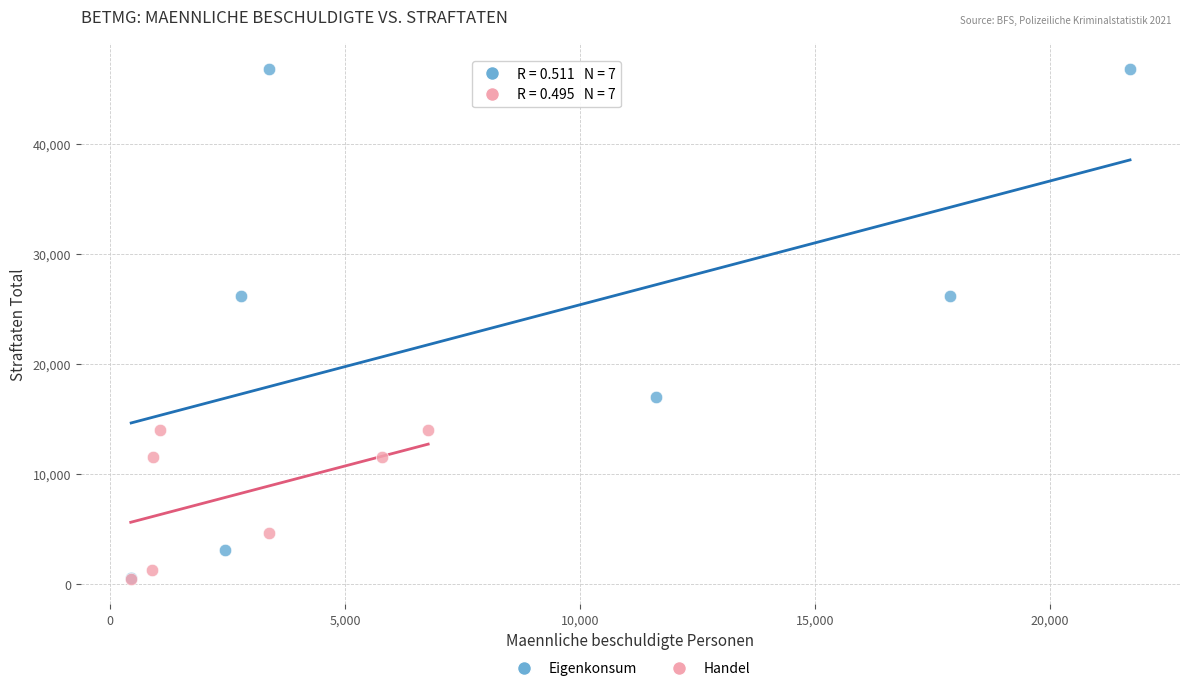

What are all the series names shown in the legend?

Eigenkonsum, Handel